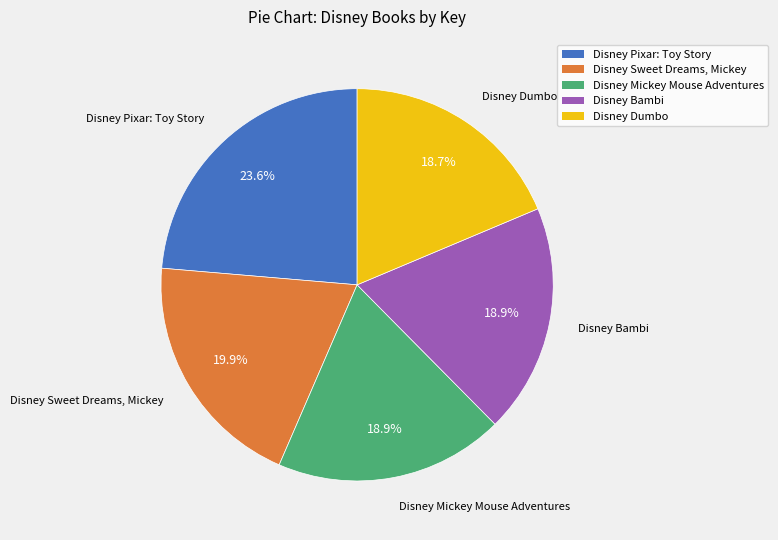

Approximately how many times larger is the value at Disney Dumbo compared to Disney Bambi?

1.0